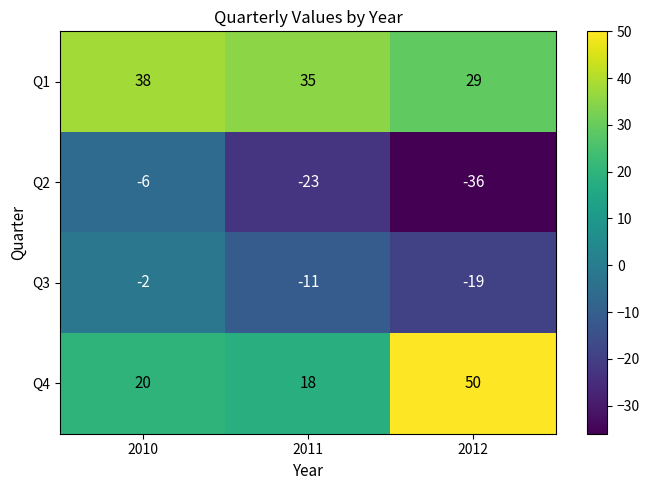

Rank the series at 2010 from lowest to highest value.

Q2, Q3, Q4, Q1